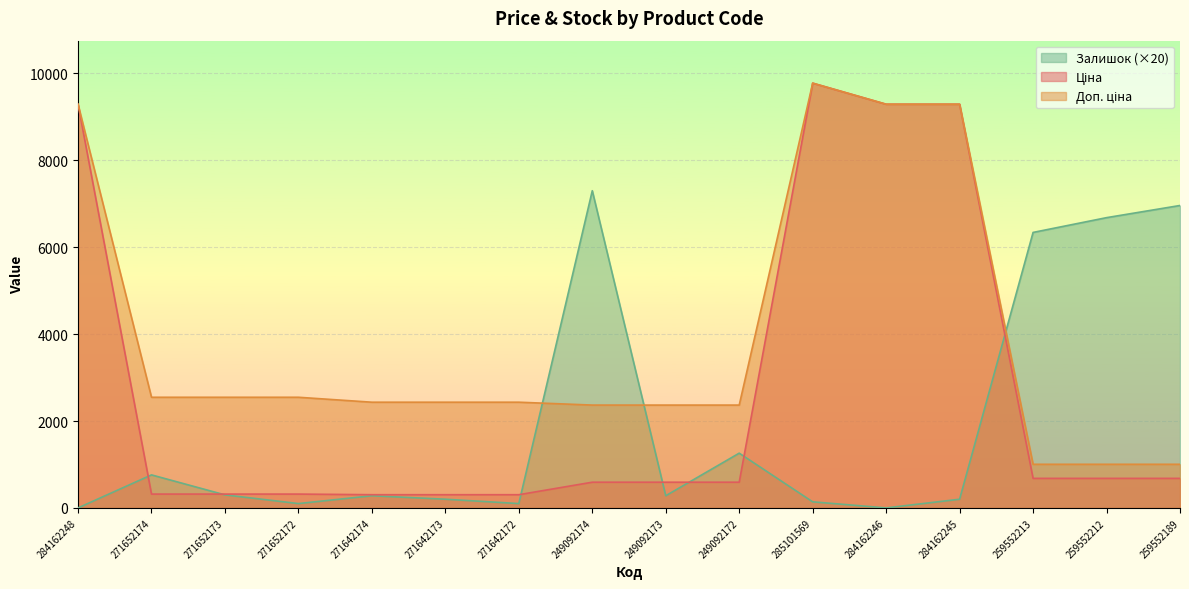

Count the number of categories in the chart.

16